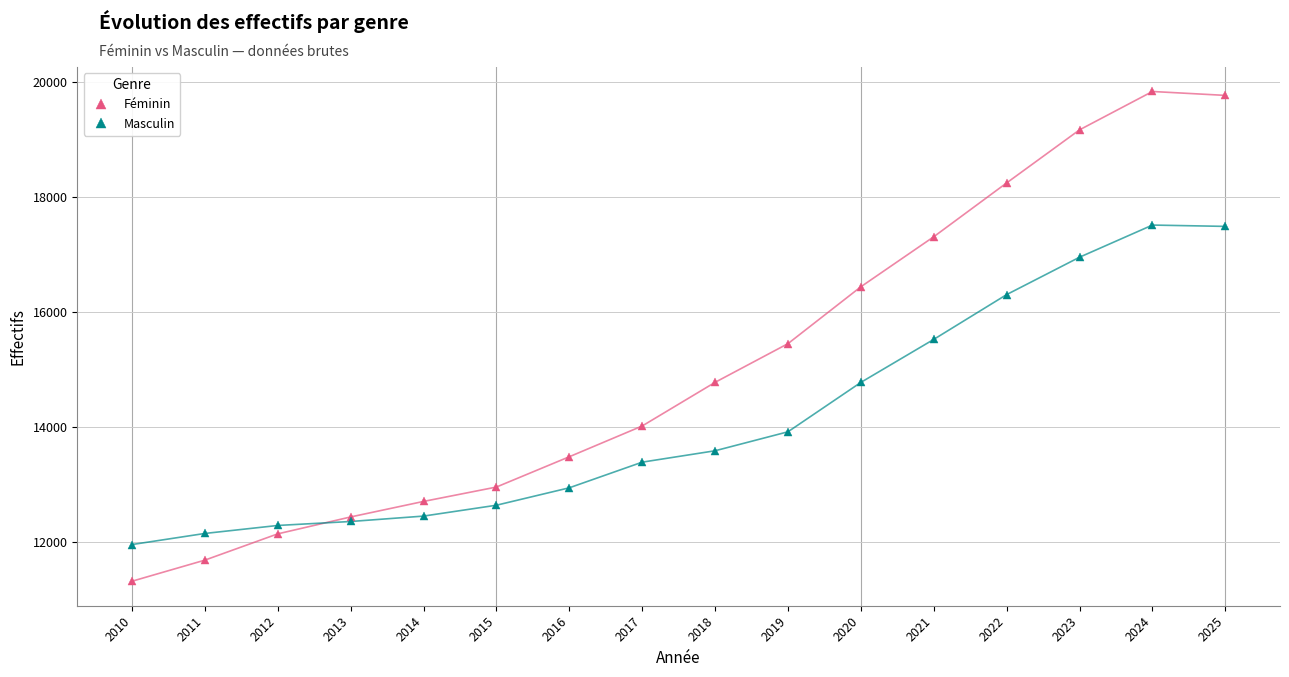

Is it true that Masculin equals 8130 at 2024?

False